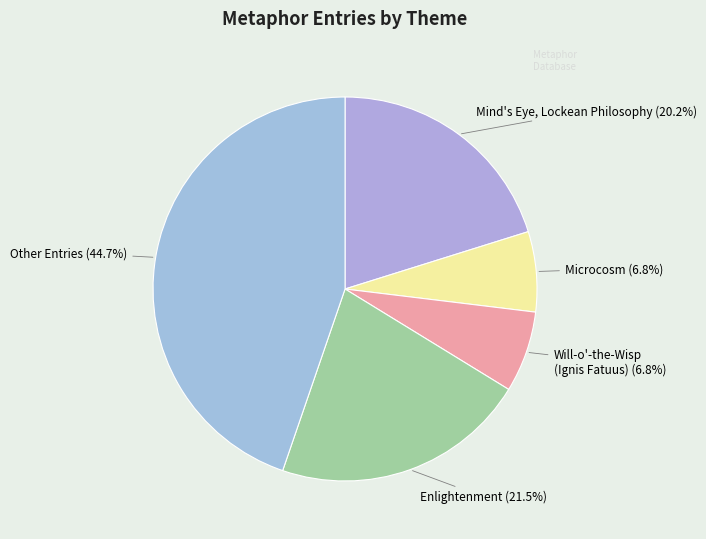

Approximately how many times larger is the value at Mind's Eye, Lockean Philosophy (20.2%) compared to Microcosm (6.8%)?

3.0